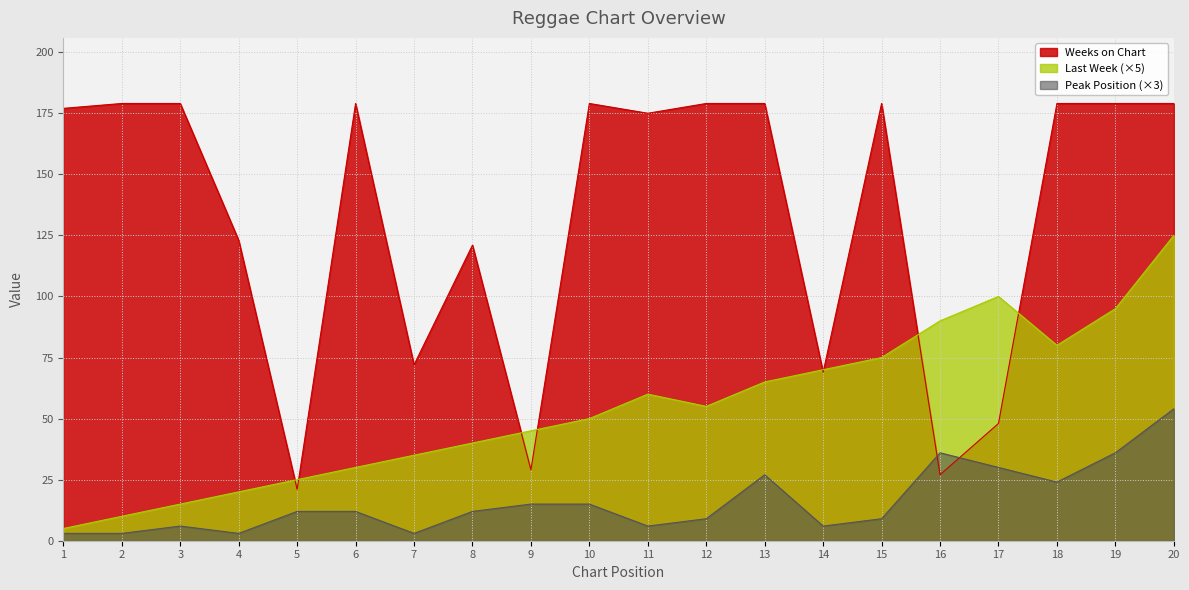

What is the value of the Last Week point at the 6th from the left?

30